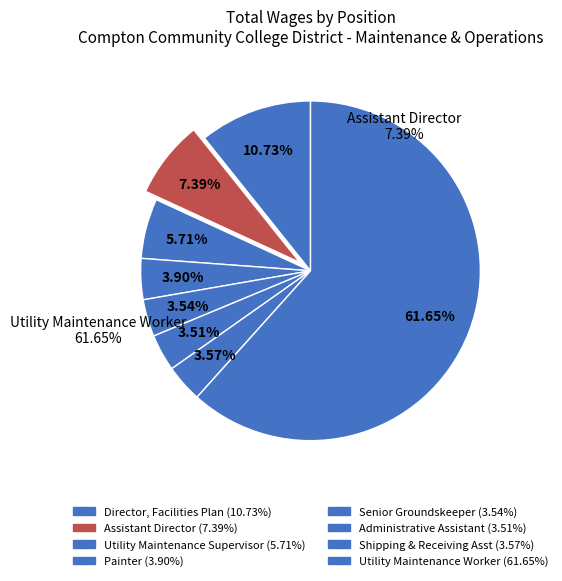

How many slices are in this pie chart?

8